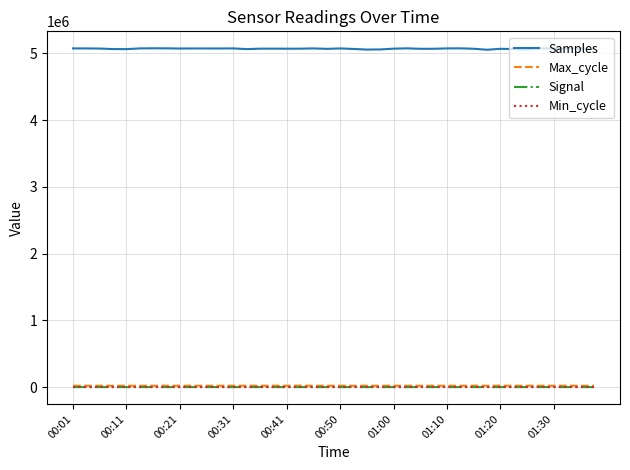

What are all the series names shown in the legend?

Samples, Max_cycle, Signal, Min_cycle